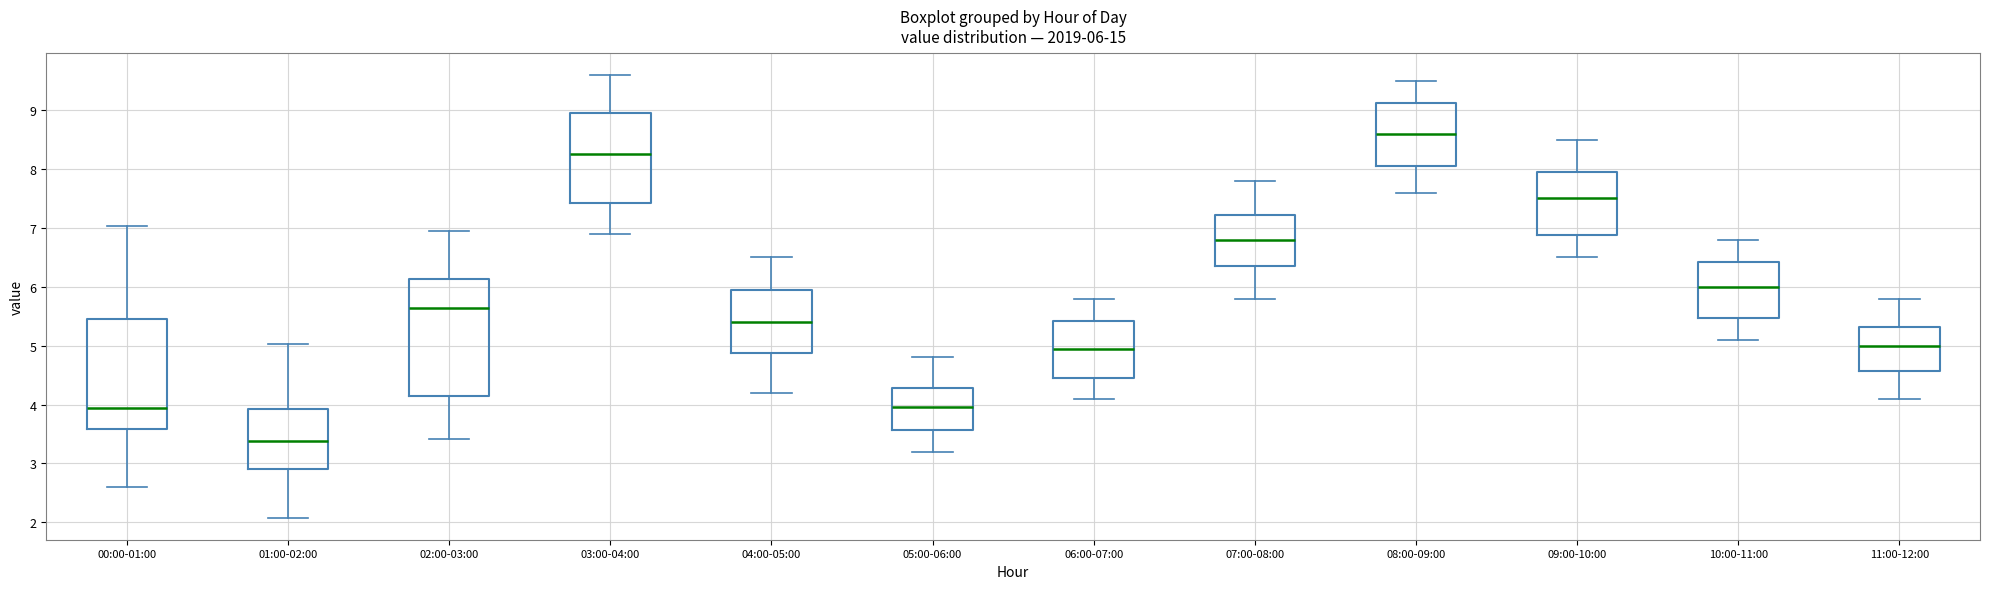

Comparing the boxes themselves (not the whiskers), which one is the tallest?

02:00-03:00